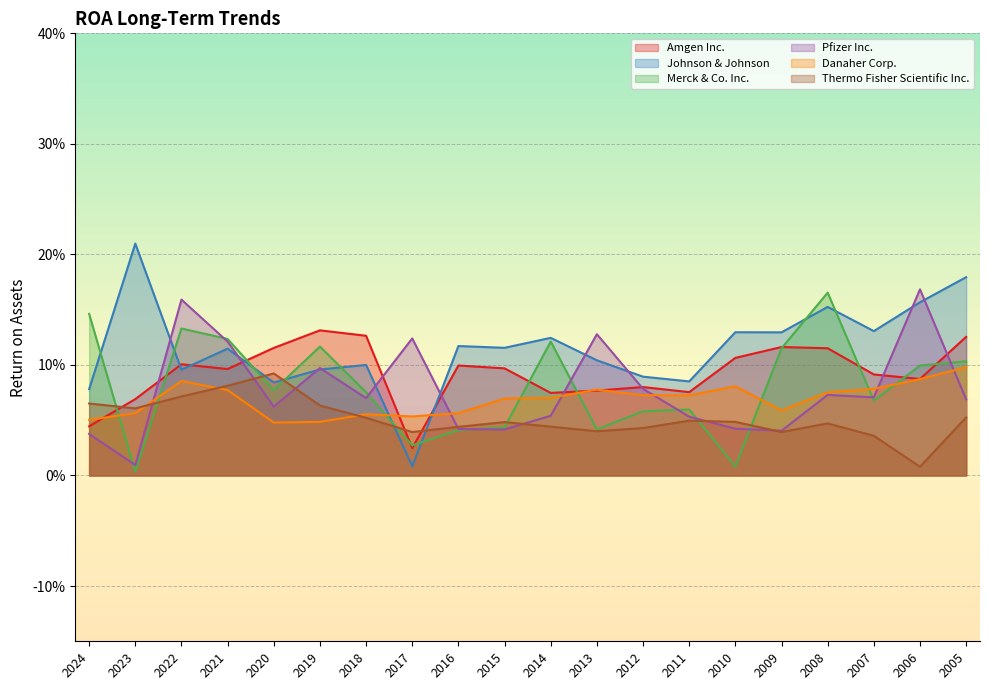

What are all the series names shown in the legend?

Amgen Inc., Johnson & Johnson, Merck & Co. Inc., Pfizer Inc., Danaher Corp., Thermo Fisher Scientific Inc.